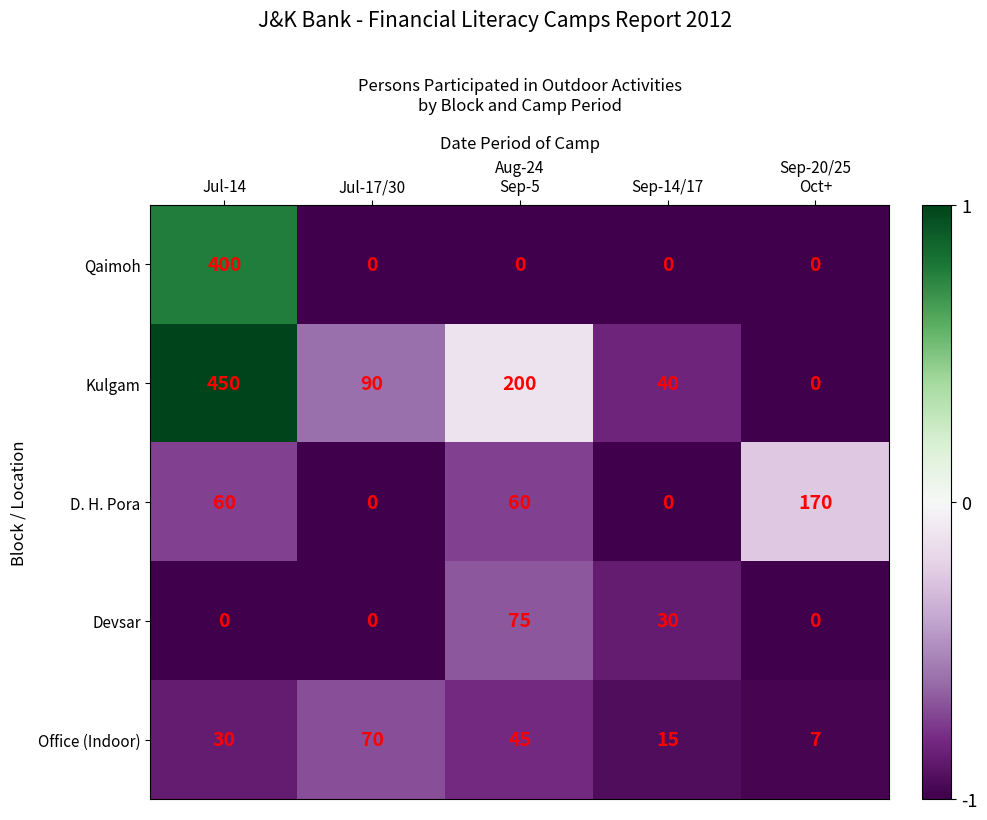

Reading left to right, list all the values displayed in this chart.

Qaimoh: 400	0	0	0	0
Kulgam: 450	90	200	40	0
D. H. Pora: 60	0	60	0	170
Devsar: 0	0	75	30	0
Office (Indoor): 30	70	45	15	7